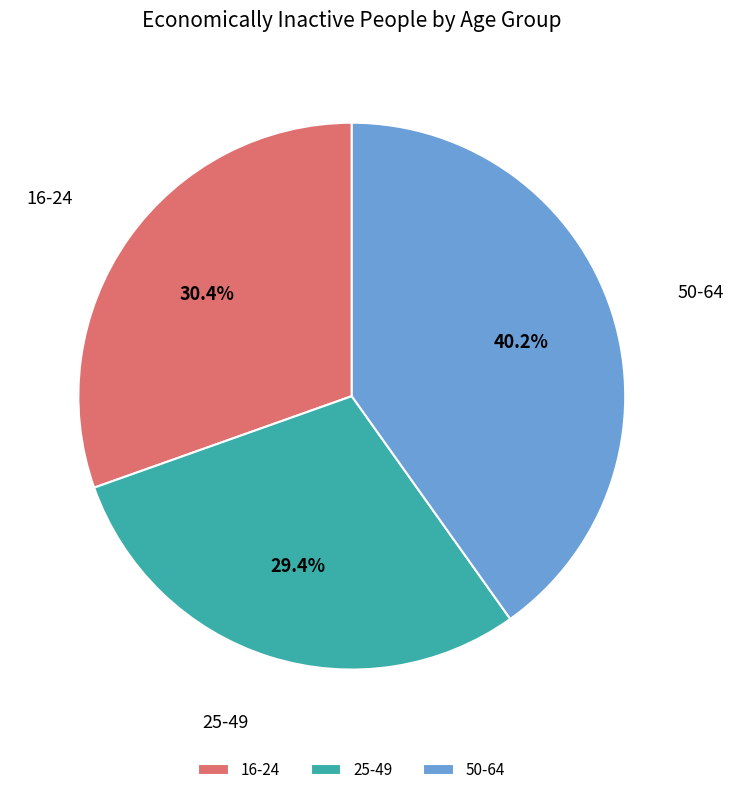

What is the ratio of the value at 16-24 to the value at 25-49?

1.0